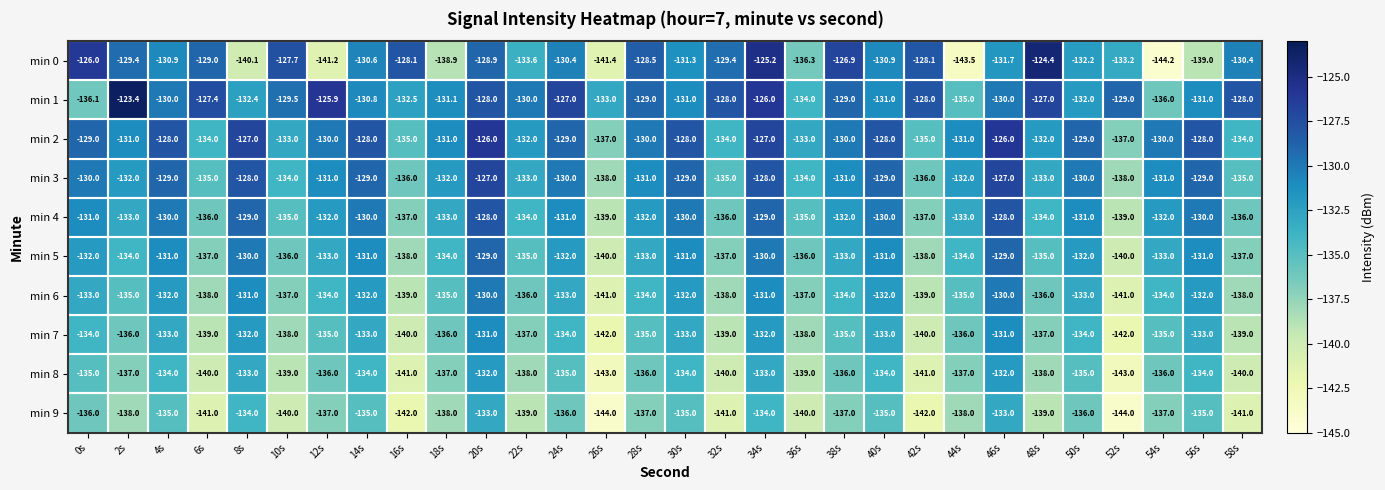

Rank the series by their maximum value, from highest to lowest.

min 1, min 0, min 2, min 3, min 4, min 5, min 6, min 7, min 8, min 9